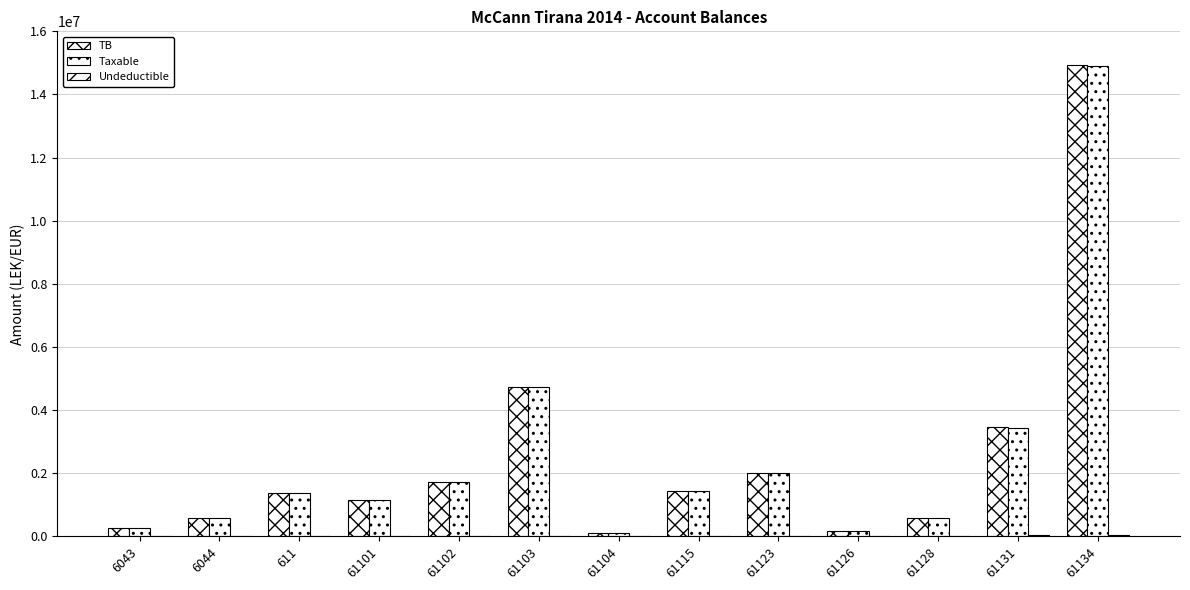

What is the difference between the maximum and second lowest values in the TB series?

14768068.8